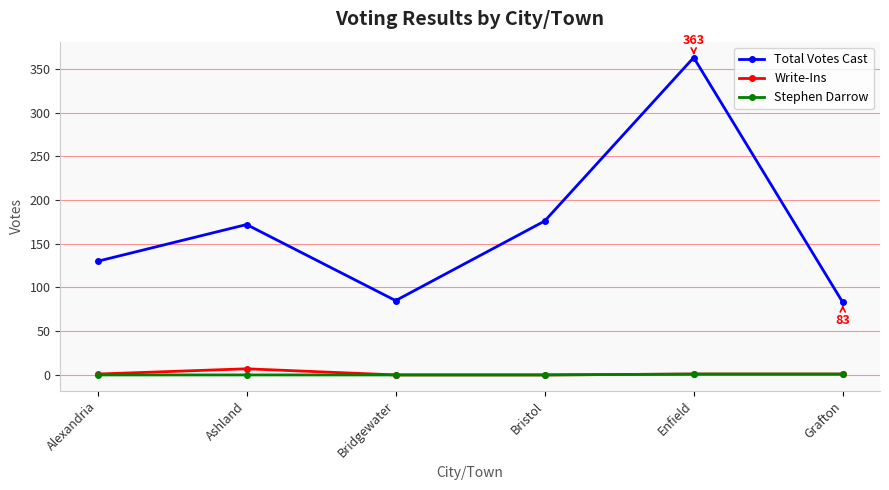

Count the number of categories in the chart.

6